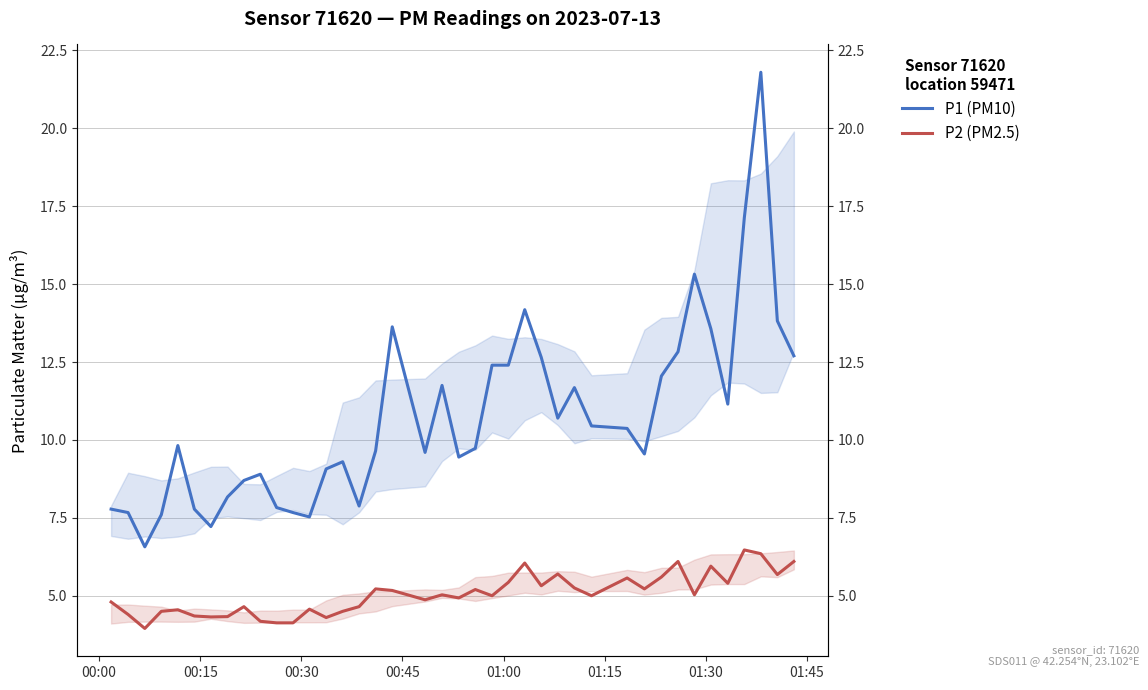

True or false: P2 (PM2.5) and P1 (PM10) intersect in this chart.

False